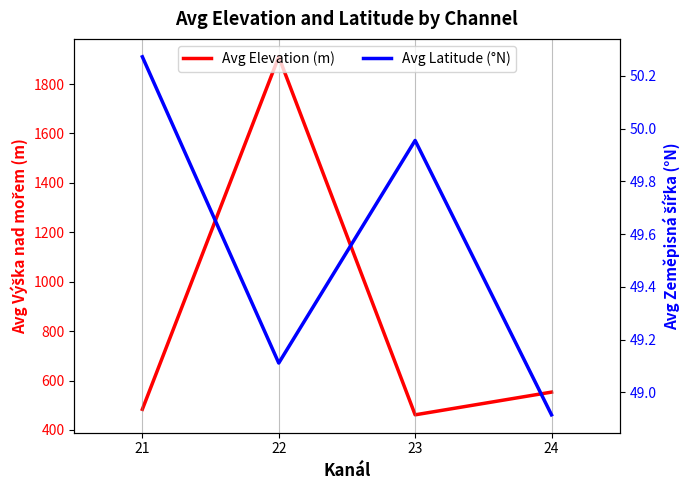

Is it true that Avg Latitude (°N) equals 18.4 at 21?

False